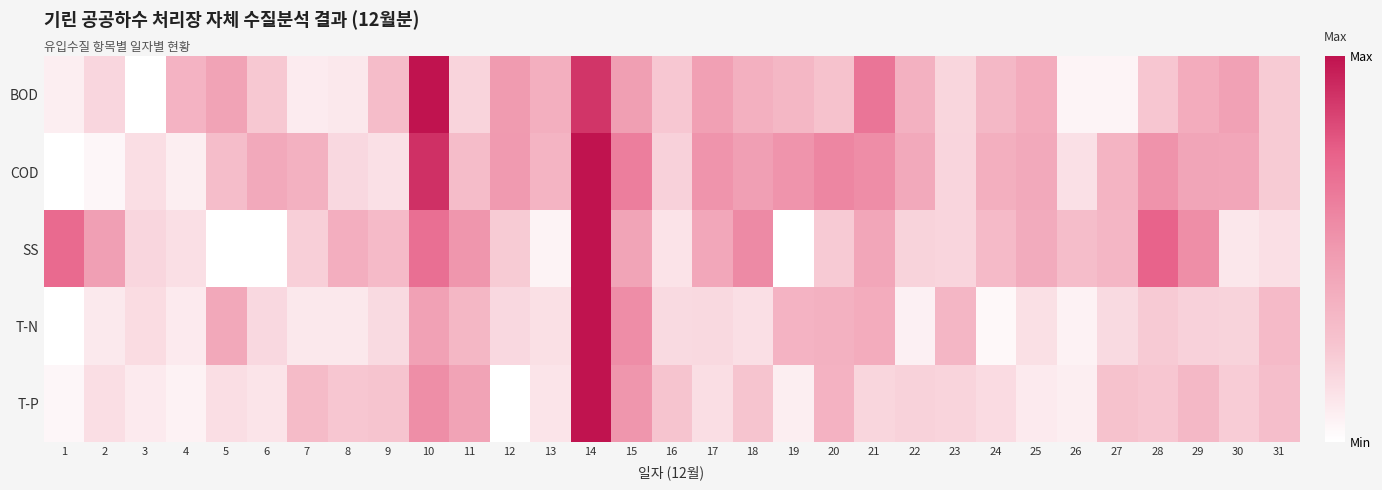

Which series has the largest total across all categories?

COD